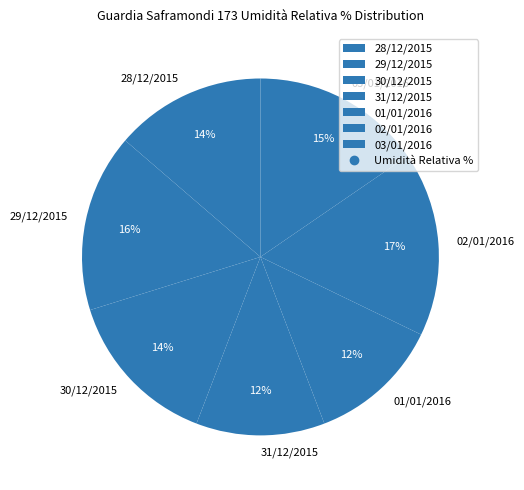

Which slice is the largest?

02/01/2016